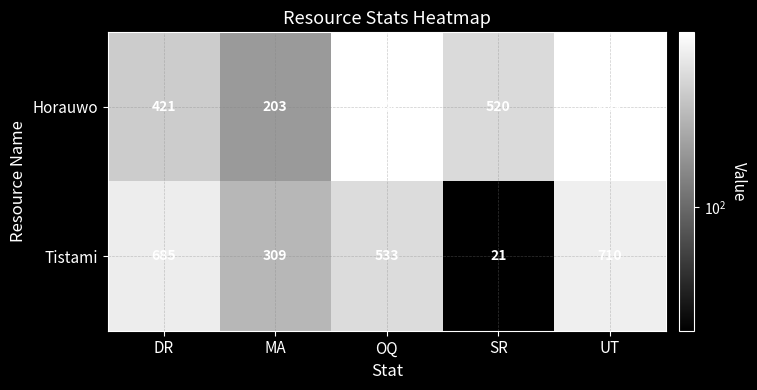

The Horauwo series shows 891 at UT. True or false?

True